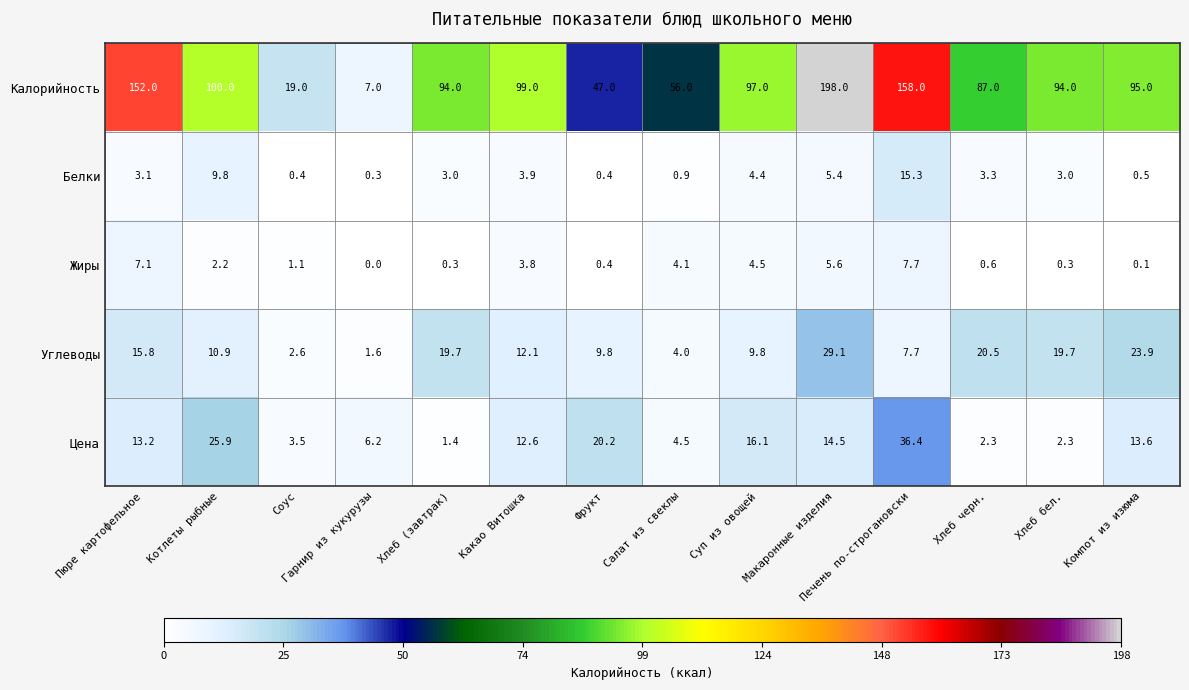

Between Пюре картофельное and Какао Витошка, which series saw the biggest shift?

Калорийность